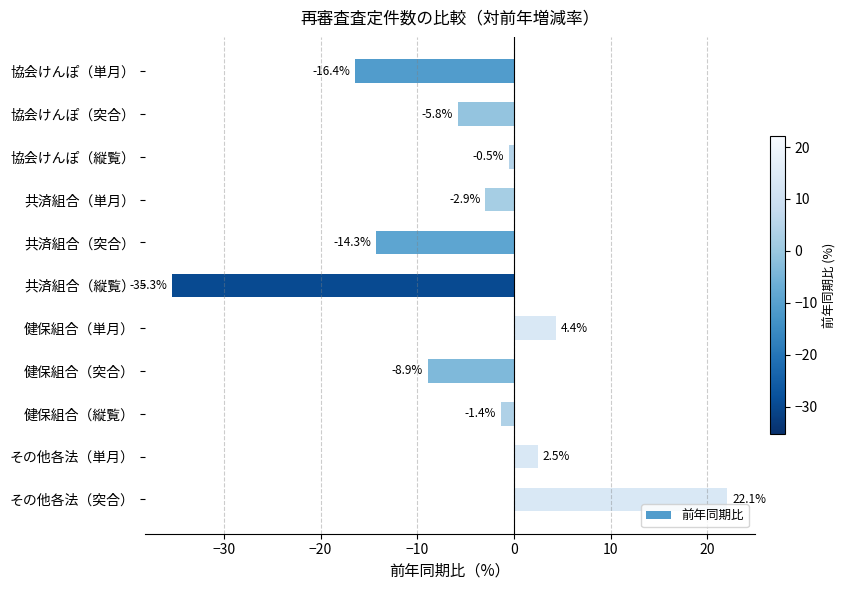

Rank the categories by value from lowest to highest.

共済組合（縦覧）, 協会けんぽ（単月）, 共済組合（突合）, 健保組合（突合）, 協会けんぽ（突合）, 共済組合（単月）, 健保組合（縦覧）, 協会けんぽ（縦覧）, その他各法（単月）, 健保組合（単月）, その他各法（突合）